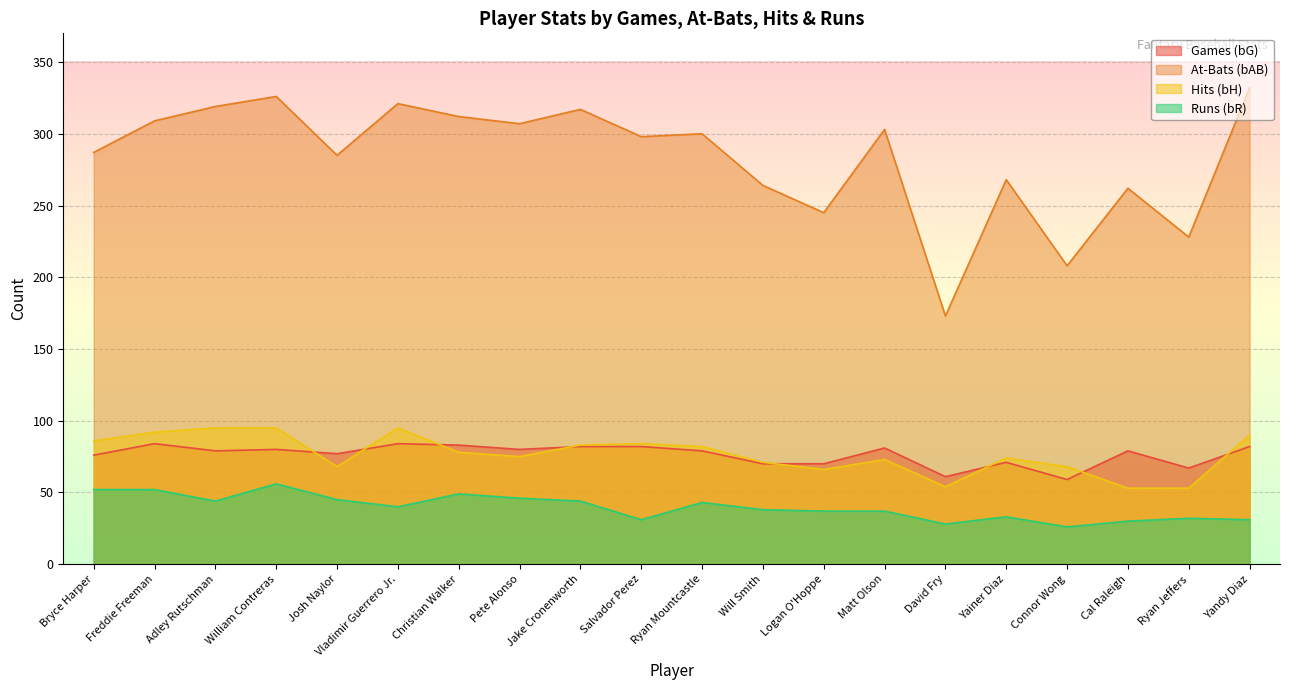

Reading right to left, extract all data points from this chart.

bG: Yandy Diaz=82	Ryan Jeffers=67	Cal Raleigh=79	Connor Wong=59	Yainer Diaz=71	David Fry=61	Matt Olson=81	Logan O'Hoppe=70	Will Smith=70	Ryan Mountcastle=79	Salvador Perez=82	Jake Cronenworth=82	Pete Alonso=80	Christian Walker=83	Vladimir Guerrero Jr.=84	Josh Naylor=77	William Contreras=80	Adley Rutschman=79	Freddie Freeman=84	Bryce Harper=76
bAB: Yandy Diaz=332	Ryan Jeffers=228	Cal Raleigh=262	Connor Wong=208	Yainer Diaz=268	David Fry=173	Matt Olson=303	Logan O'Hoppe=245	Will Smith=264	Ryan Mountcastle=300	Salvador Perez=298	Jake Cronenworth=317	Pete Alonso=307	Christian Walker=312	Vladimir Guerrero Jr.=321	Josh Naylor=285	William Contreras=326	Adley Rutschman=319	Freddie Freeman=309	Bryce Harper=287
bH: Yandy Diaz=90	Ryan Jeffers=53	Cal Raleigh=53	Connor Wong=68	Yainer Diaz=74	David Fry=54	Matt Olson=73	Logan O'Hoppe=66	Will Smith=71	Ryan Mountcastle=82	Salvador Perez=84	Jake Cronenworth=83	Pete Alonso=75	Christian Walker=78	Vladimir Guerrero Jr.=95	Josh Naylor=68	William Contreras=95	Adley Rutschman=95	Freddie Freeman=92	Bryce Harper=86
bR: Yandy Diaz=31	Ryan Jeffers=32	Cal Raleigh=30	Connor Wong=26	Yainer Diaz=33	David Fry=28	Matt Olson=37	Logan O'Hoppe=37	Will Smith=38	Ryan Mountcastle=43	Salvador Perez=31	Jake Cronenworth=44	Pete Alonso=46	Christian Walker=49	Vladimir Guerrero Jr.=40	Josh Naylor=45	William Contreras=56	Adley Rutschman=44	Freddie Freeman=52	Bryce Harper=52